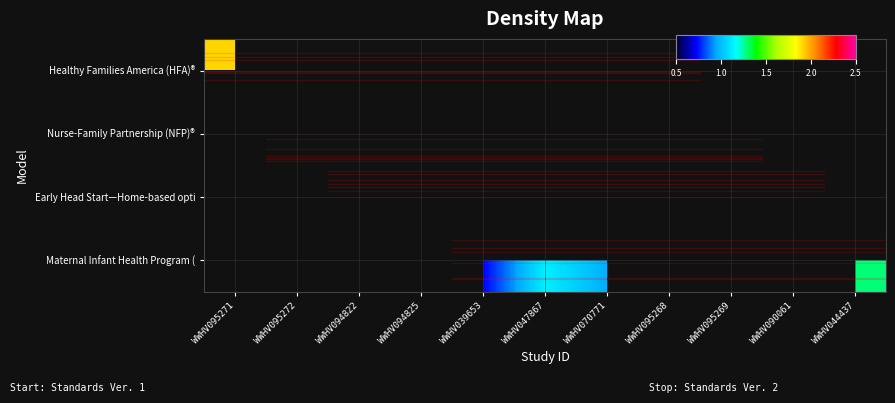

Which has a higher value, WWHV090061 or WWHV095272?

WWHV095272